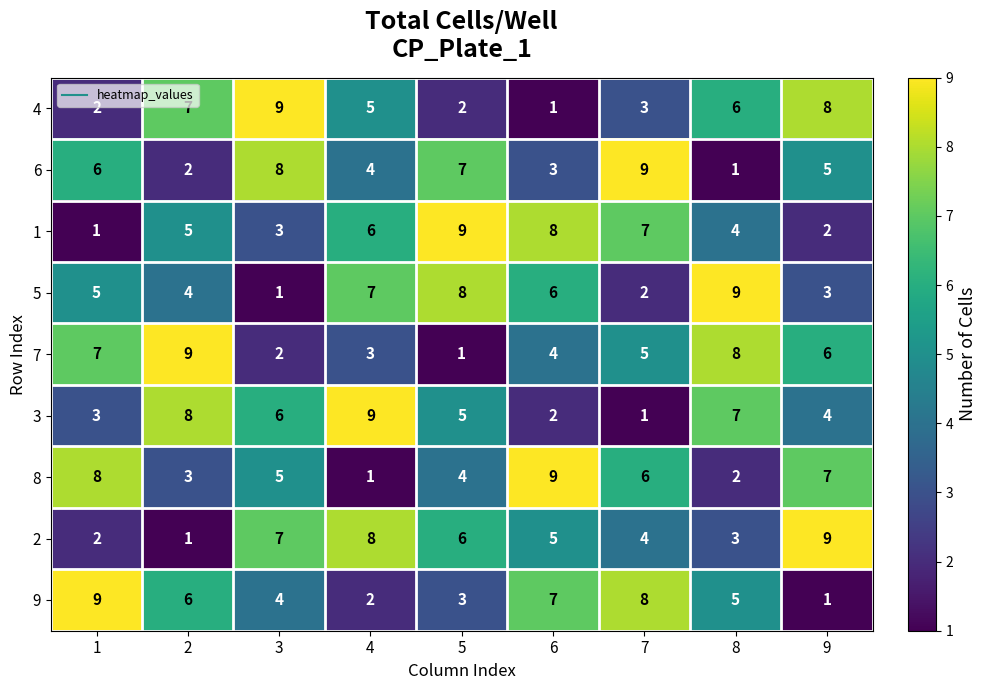

How many categories are shown in the chart?

9